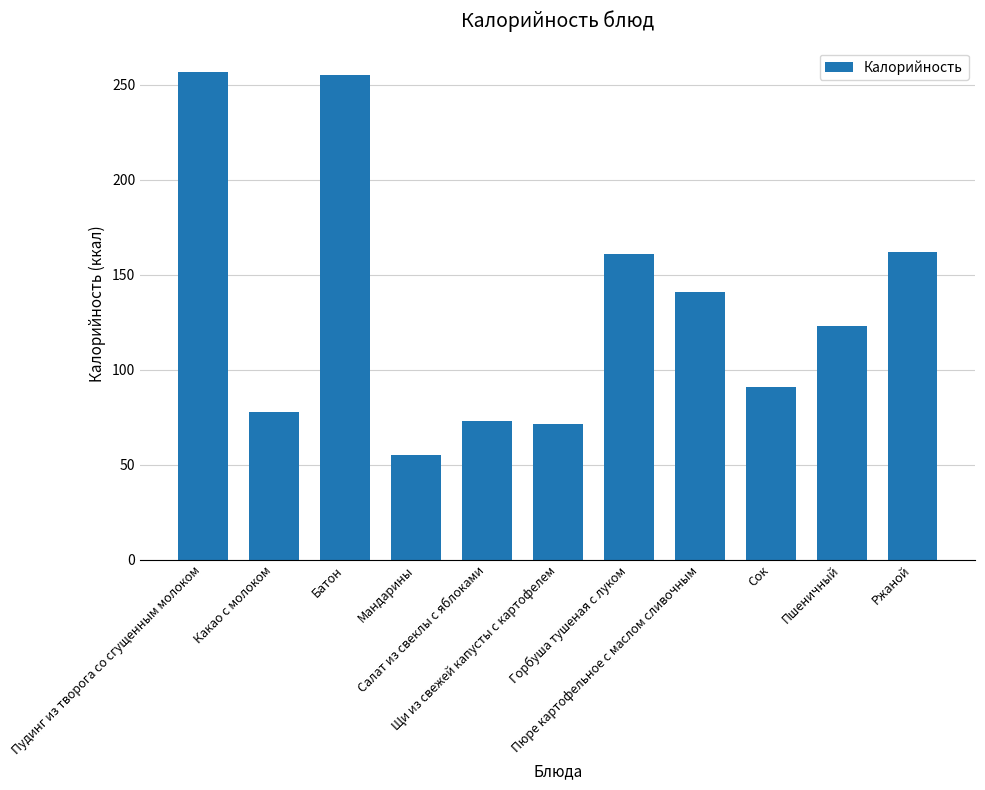

Where does the data first go above 122?

Пудинг из творога со сгущенным молоком